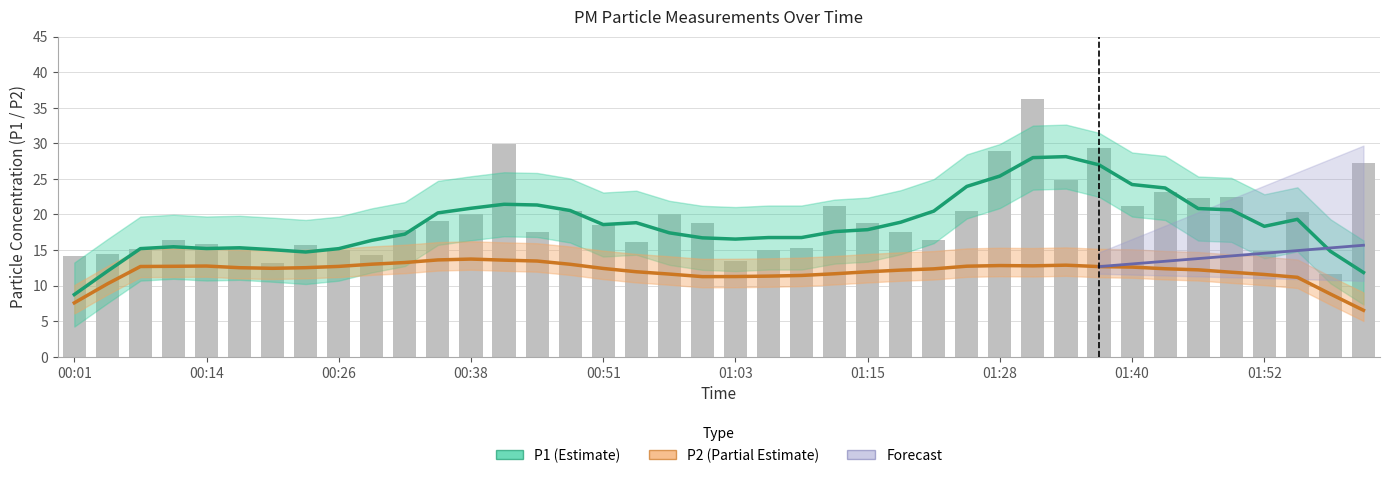

Rank the categories by value from highest to lowest.

01:31, 00:41, 01:37, 01:28, 02:02, 01:34, 01:43, 01:49, 01:46, 01:40, 01:12, 00:47, 01:24, 01:56, 00:38, 00:57, 00:35, 01:00, 01:15, 00:51, 00:32, 01:18, 00:44, 00:10, 01:21, 00:54, 00:14, 00:23, 00:17, 01:09, 00:07, 00:26, 01:06, 01:52, 00:04, 00:29, 00:01, 01:03, 00:20, 01:59